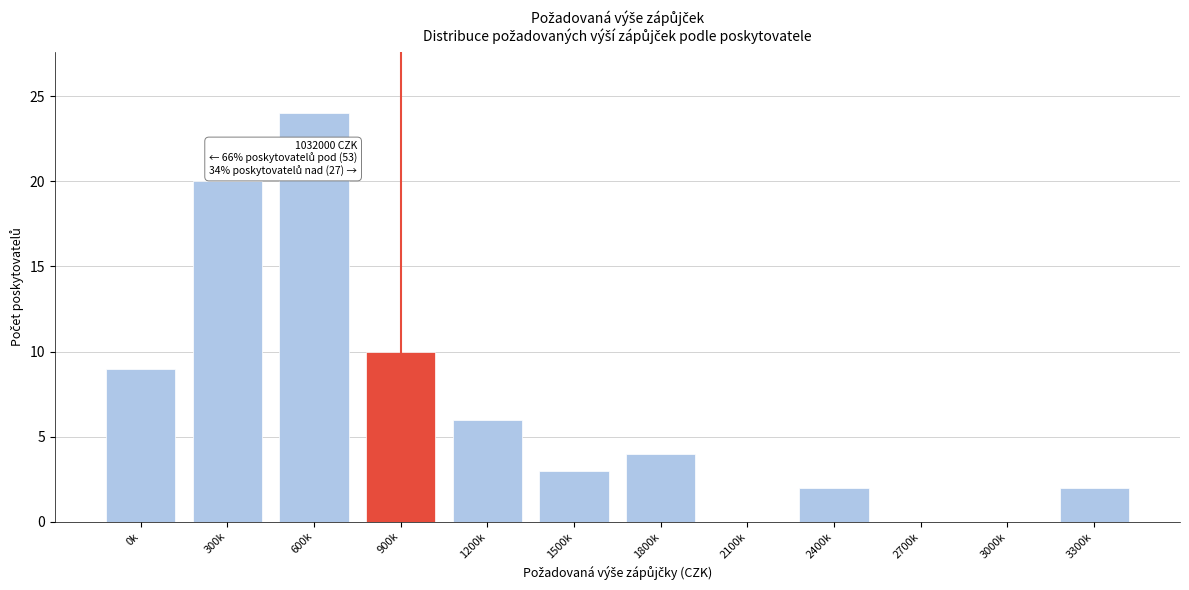

Reading left to right, extract all data points from this chart.

0k=9	300k=20	600k=24	900k=10	1200k=6	1500k=3	1800k=4	2100k=0	2400k=2	2700k=0	3000k=0	3300k=2